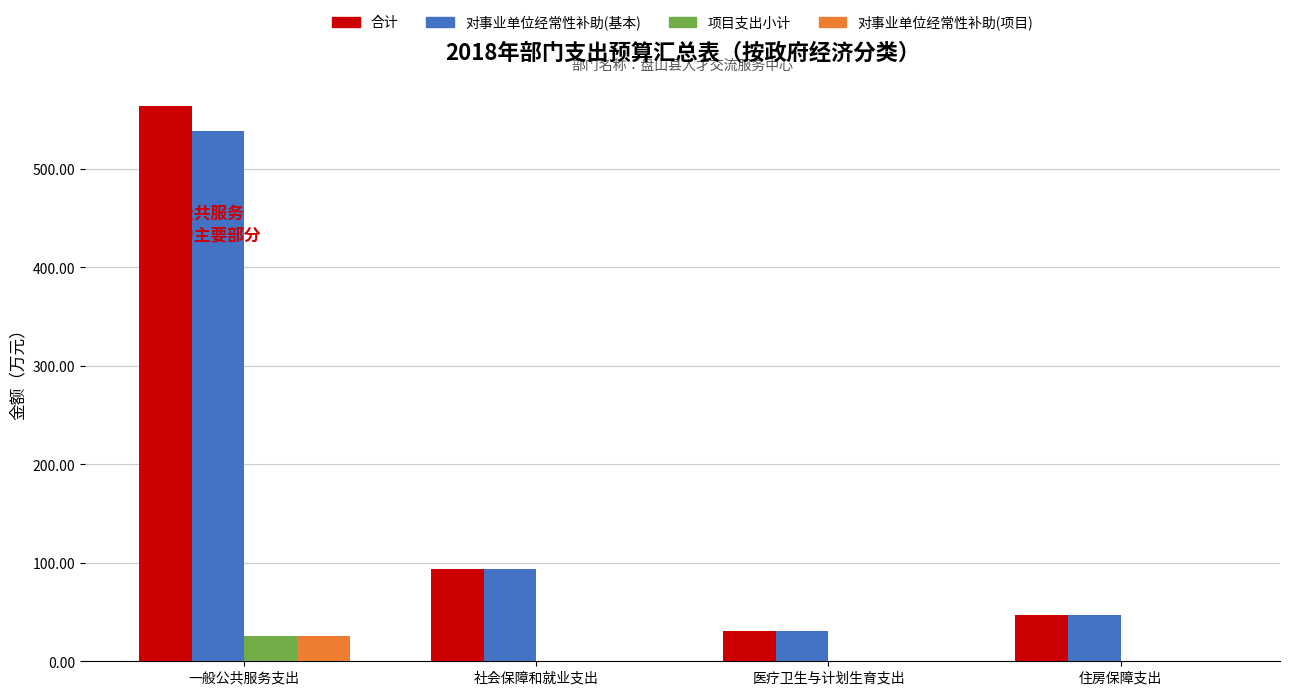

What is the greatest value displayed?

564.0